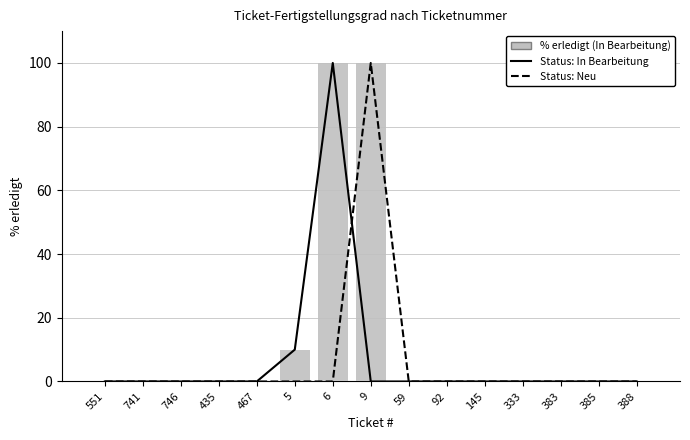

The value of Status: Neu at 383 is 0. True or false?

True